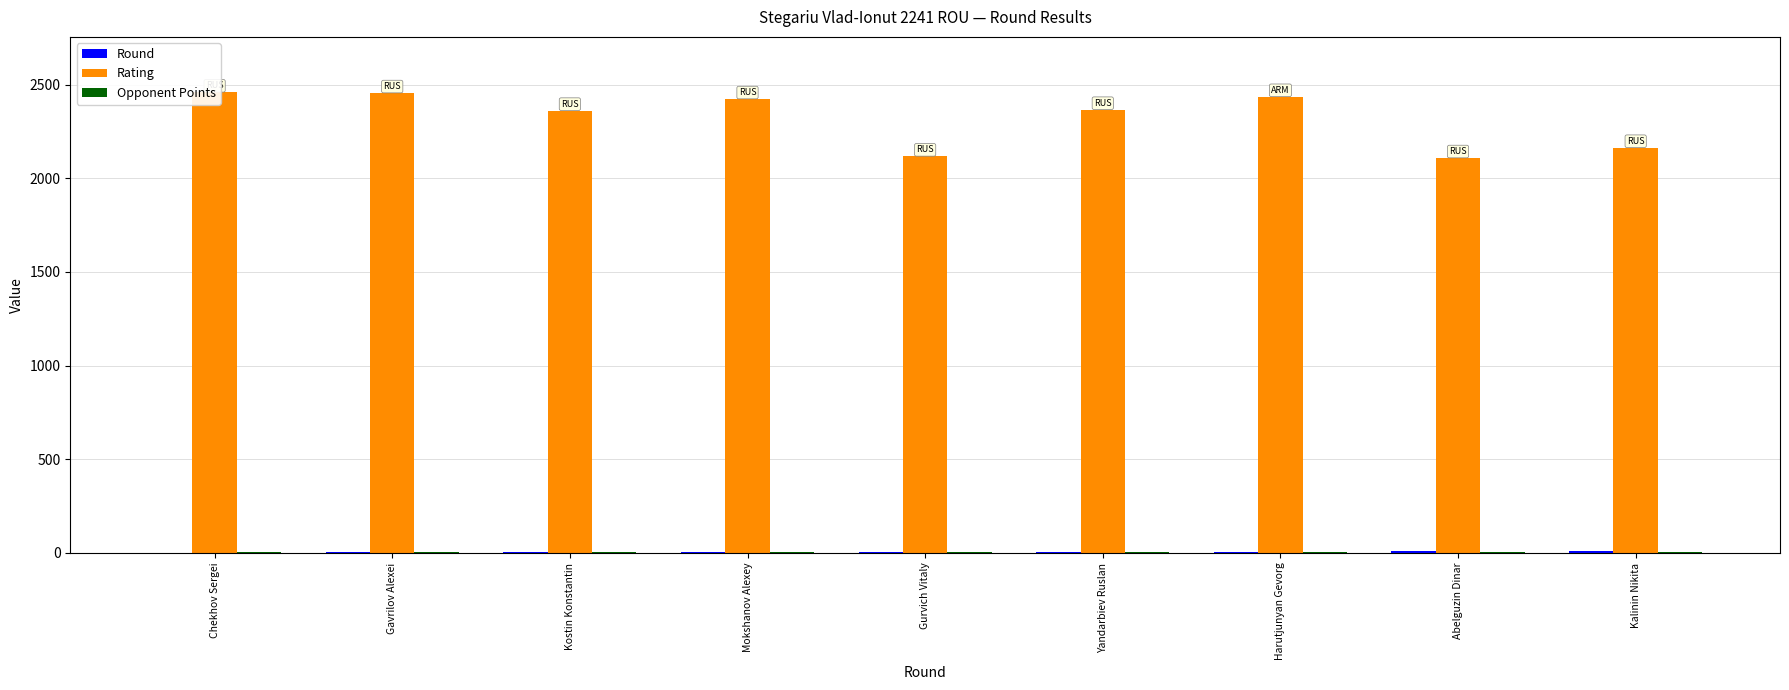

Rank the categories by Opponent Points value from highest to lowest.

Chekhov Sergei, Gavrilov Alexei, Mokshanov Alexey, Harutjunyan Gevorg, Kostin Konstantin, Yandarbiev Ruslan, Abelguzin Dinar, Gurvich Vitaly, Kalinin Nikita